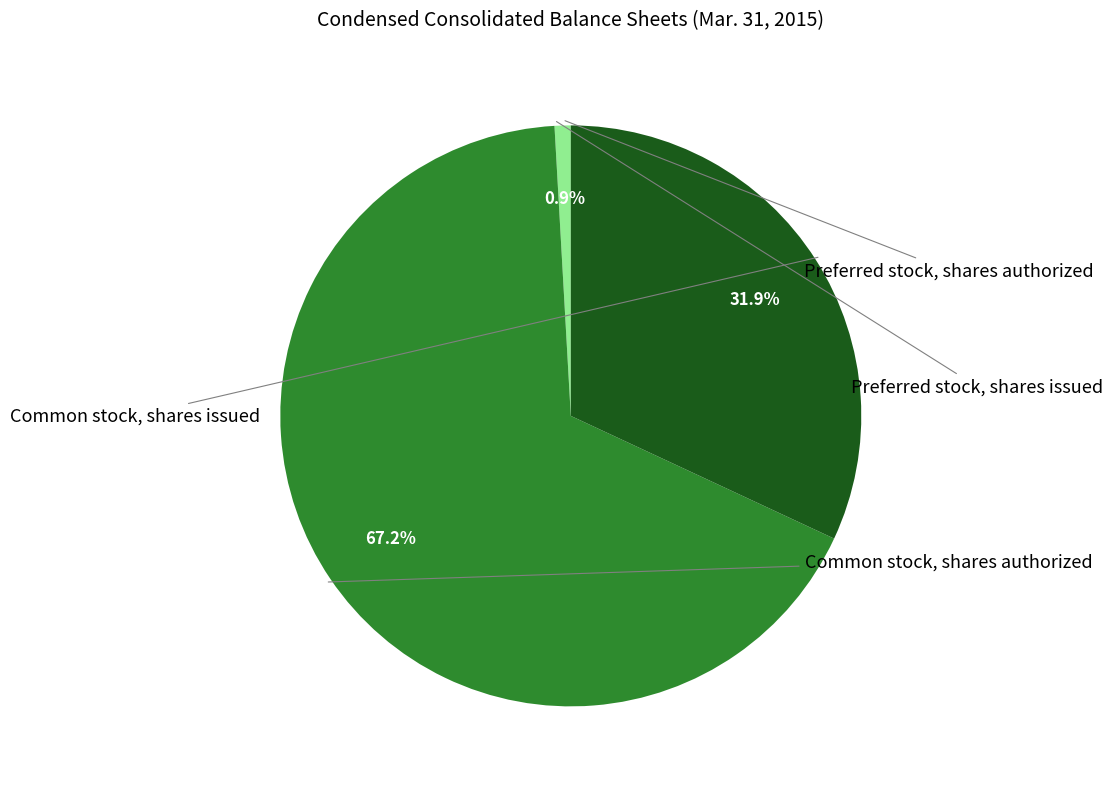

Is there any slice that represents more than half of the pie?

Yes